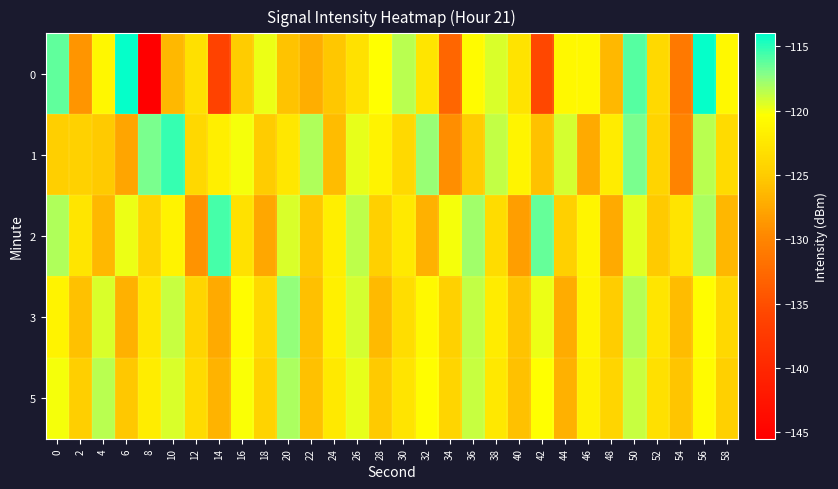

Which series has the largest total across all categories?

row_4